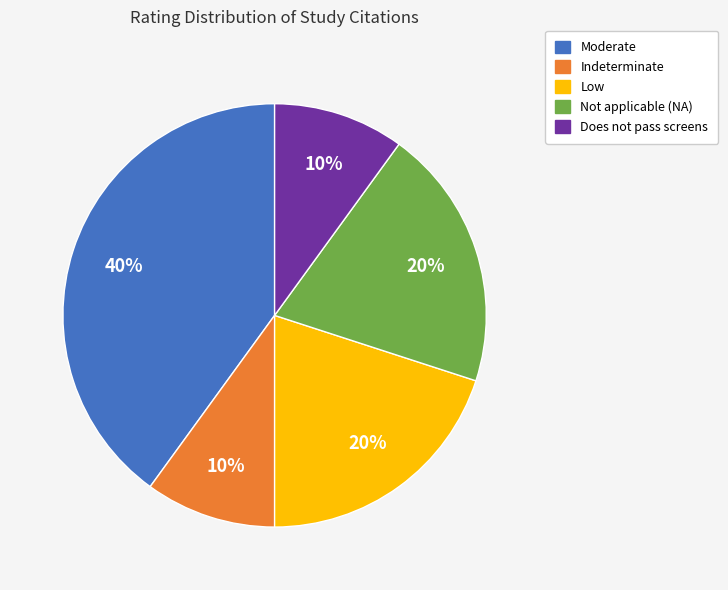

Is the sum of Does not pass screens and Indeterminate greater than half?

No